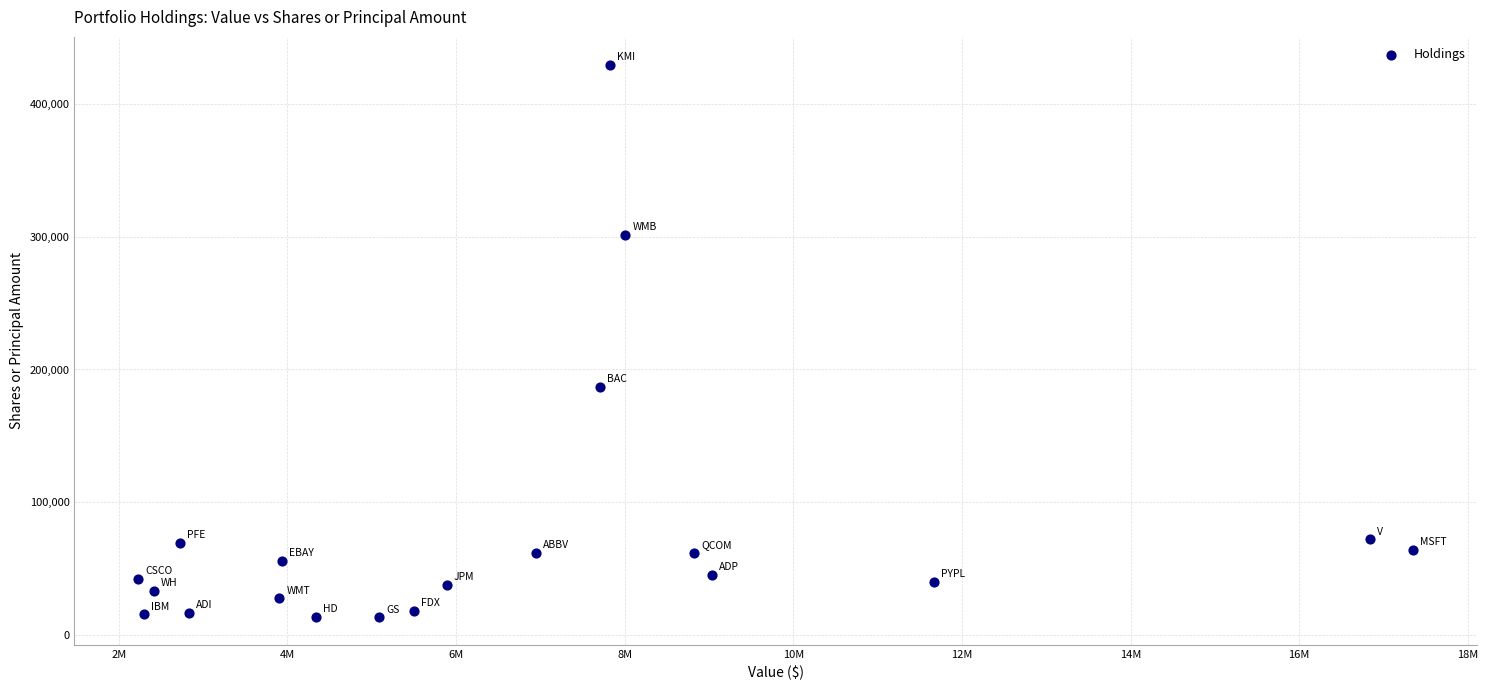

What Y value in the scatter plot is closest to 221525?

186961